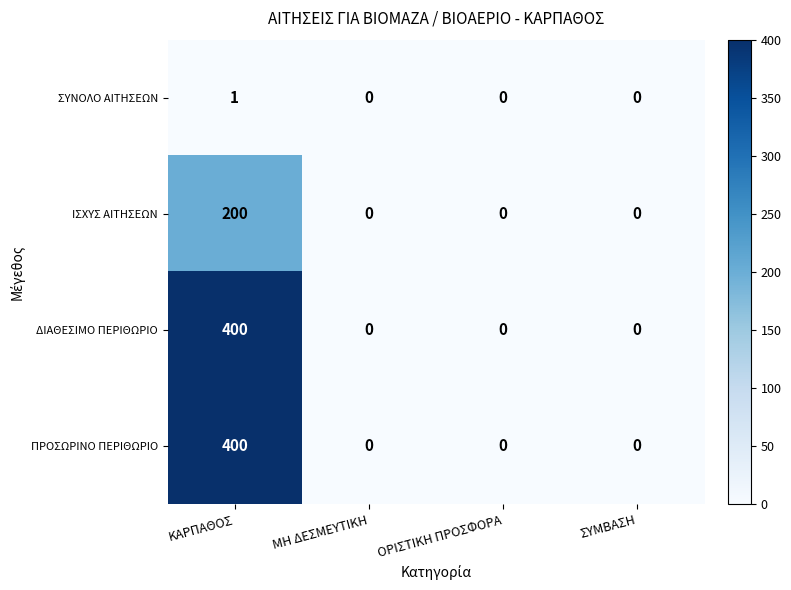

What is the total value across all series at ΚΑΡΠΑΘΟΣ?

1001